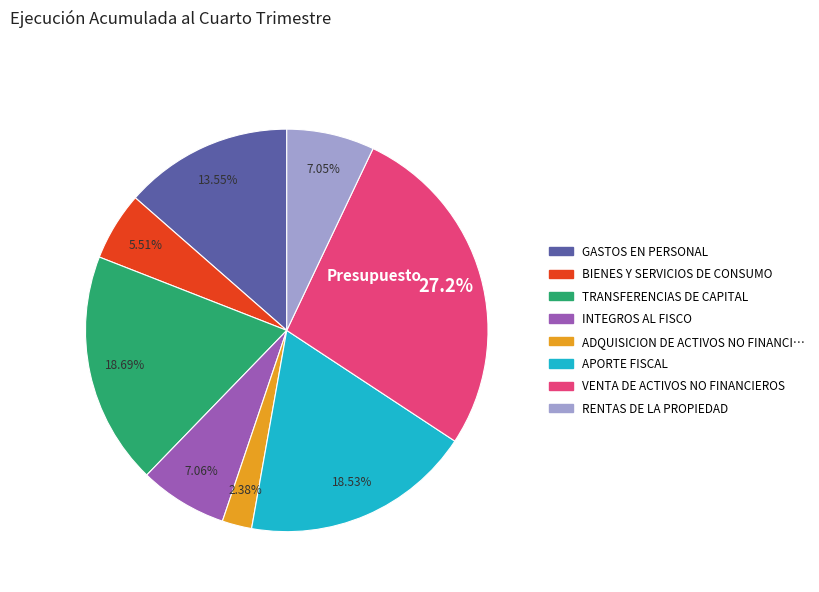

How many slices are in this pie chart?

8